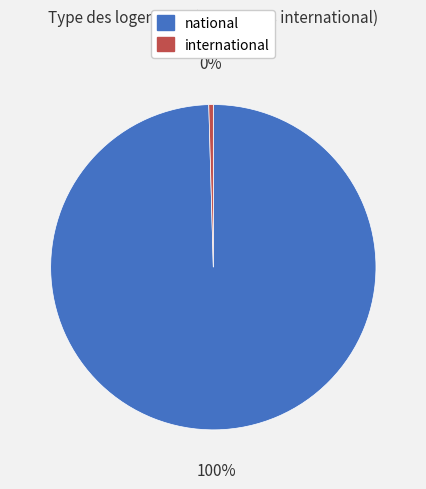

How many segments does this pie chart have?

2